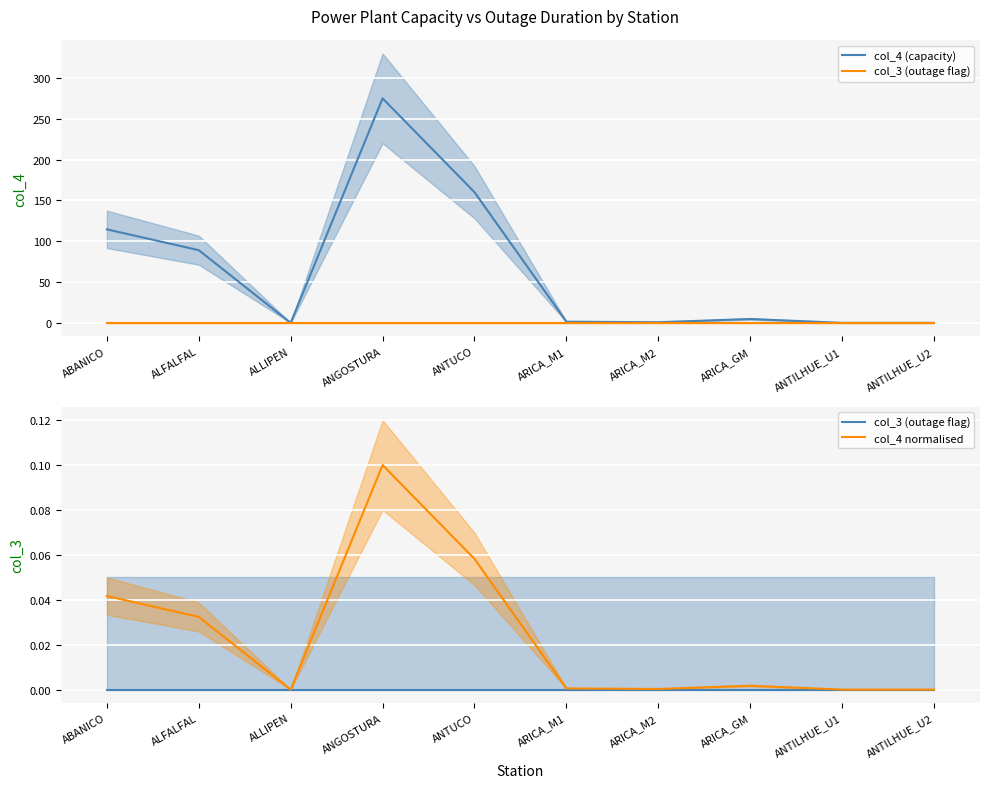

What position from the right is ARICA_M2?

4